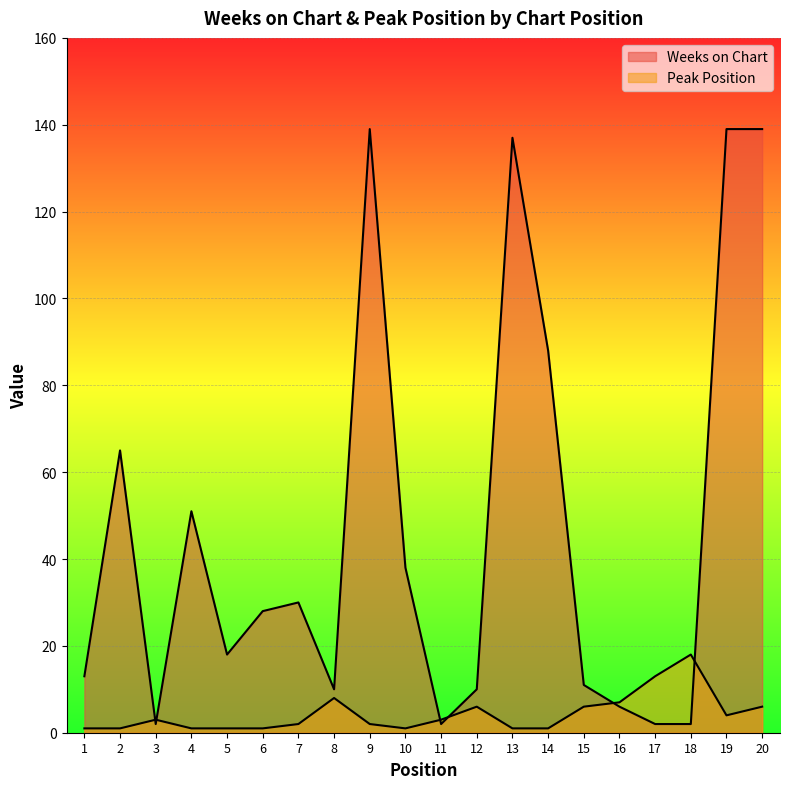

Which has a higher value, 7 or 3?

7